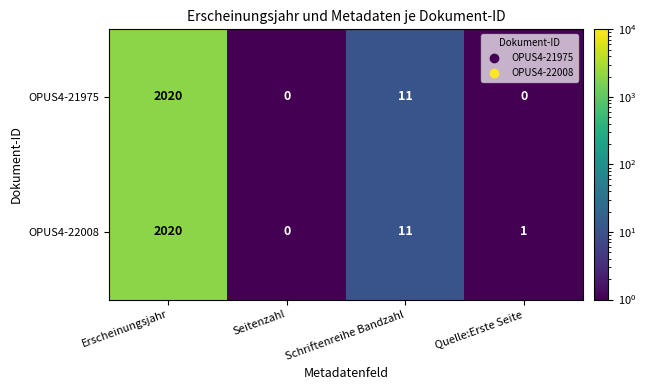

What is the maximum value shown in the chart?

2020